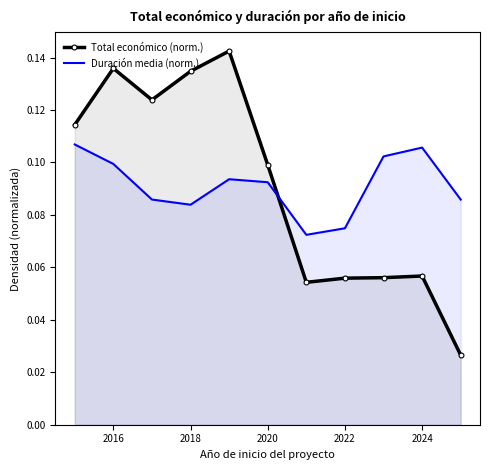

How many interior local peaks does the Total económico (norm.) series have?

3